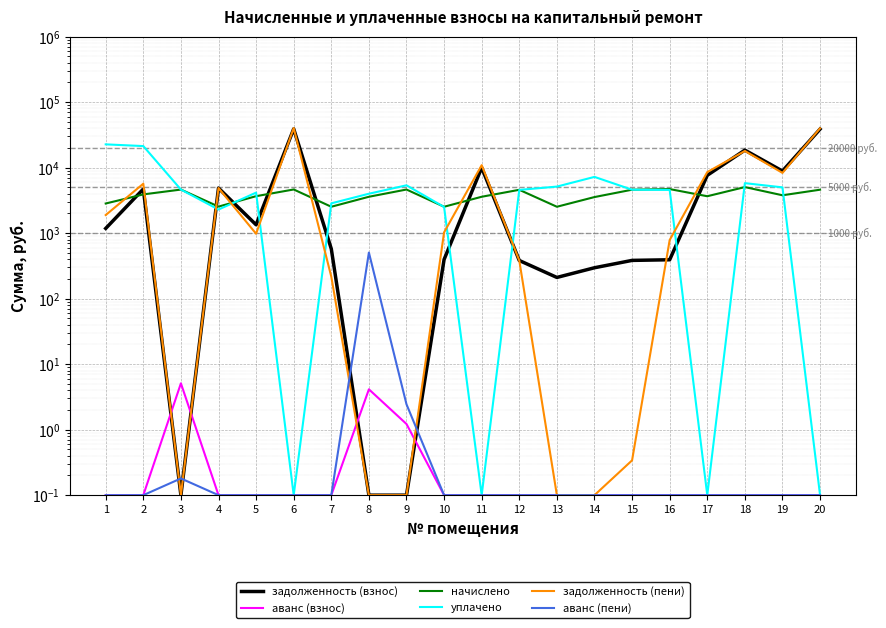

What is the value of the уплачено point at the 4th from the left?

2293.0